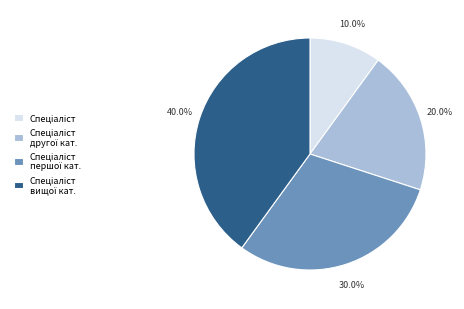

Is there a majority slice in this chart?

No